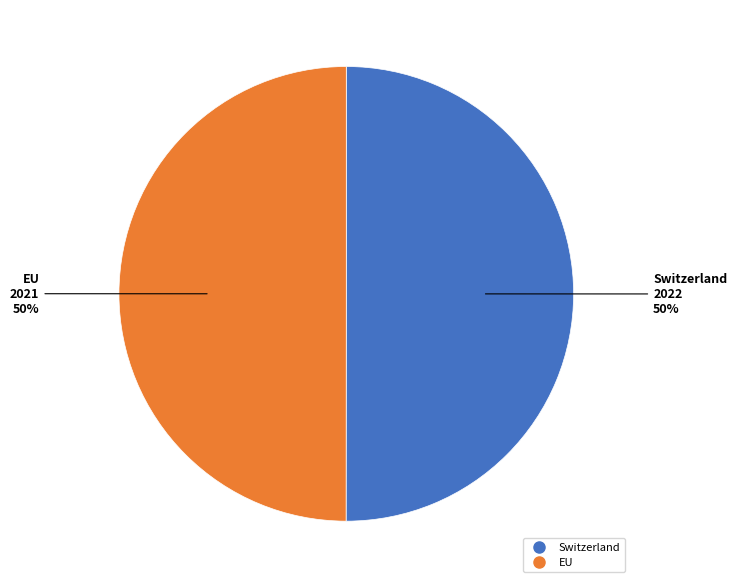

Approximately how many times larger is the value at EU compared to Switzerland?

1.0